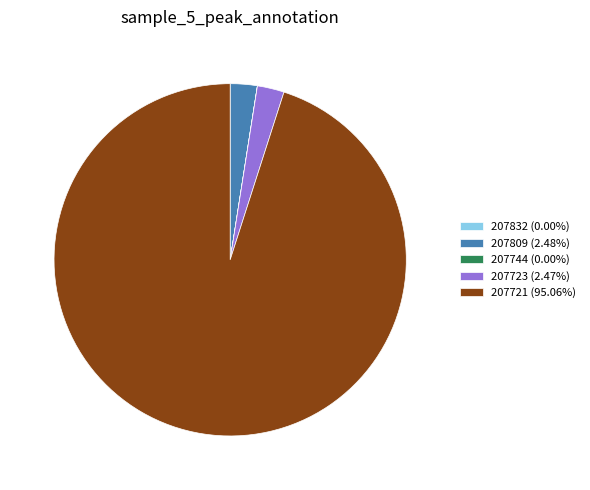

What is the ratio of the value at 207721 (95.06%) to the value at 207723 (2.47%)?

38.6